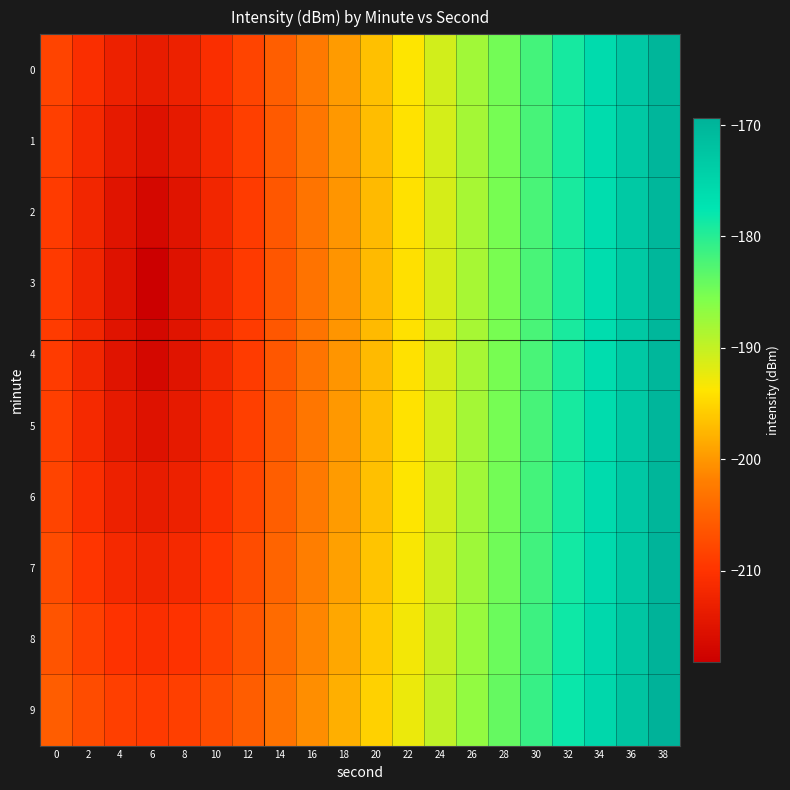

Which series has the largest total across all categories?

9